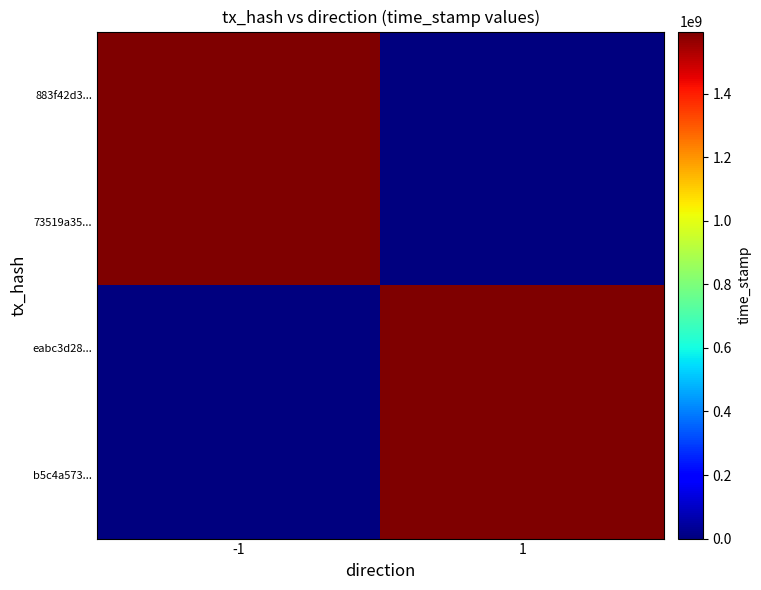

Between 1 and -1, which is larger?

-1